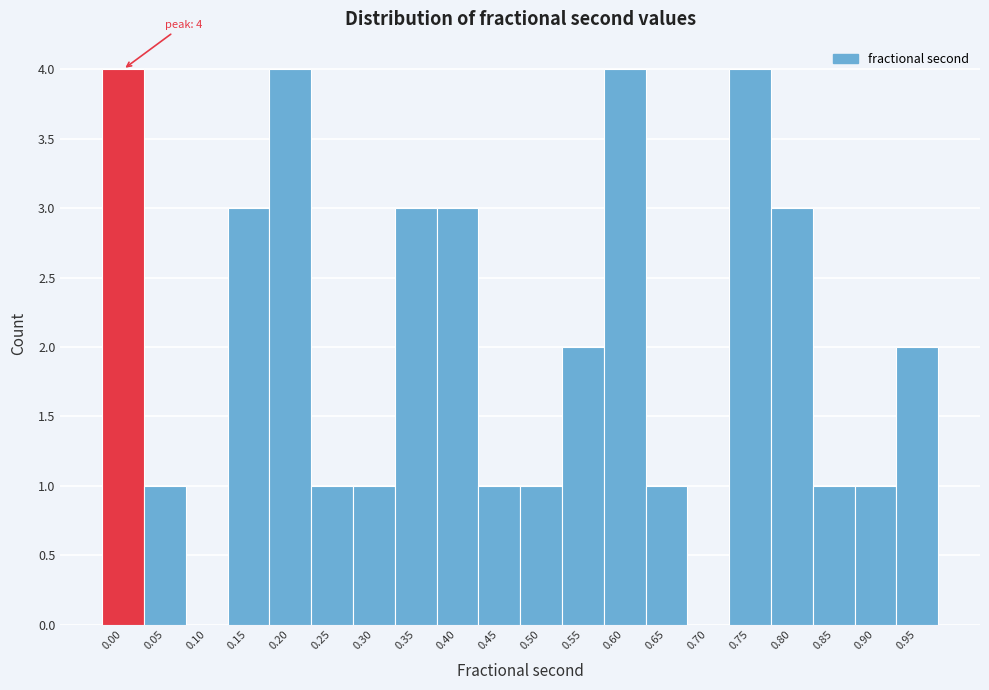

Reading left to right, list all the values displayed in this chart.

0.00=4	0.05=1	0.10=0	0.15=3	0.20=4	0.25=1	0.30=1	0.35=3	0.40=3	0.45=1	0.50=1	0.55=2	0.60=4	0.65=1	0.70=0	0.75=4	0.80=3	0.85=1	0.90=1	0.95=2